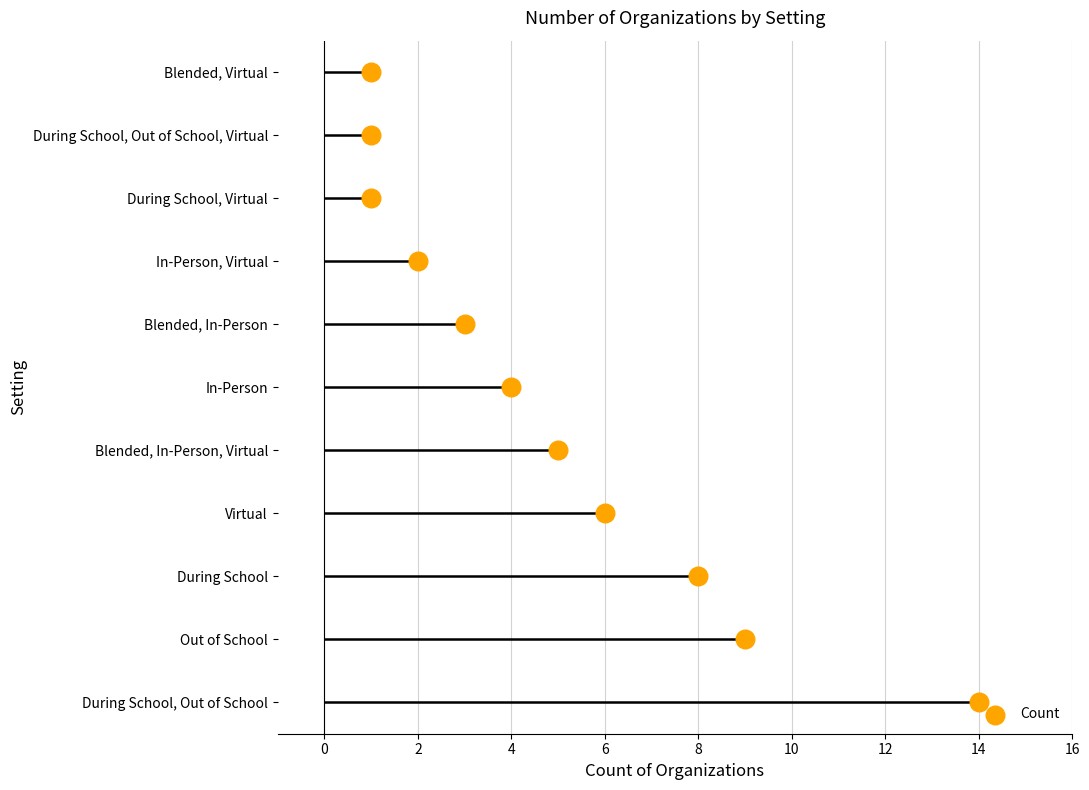

Approximately how many times larger is the value at Blended, In-Person, Virtual compared to During School, Virtual?

5.0